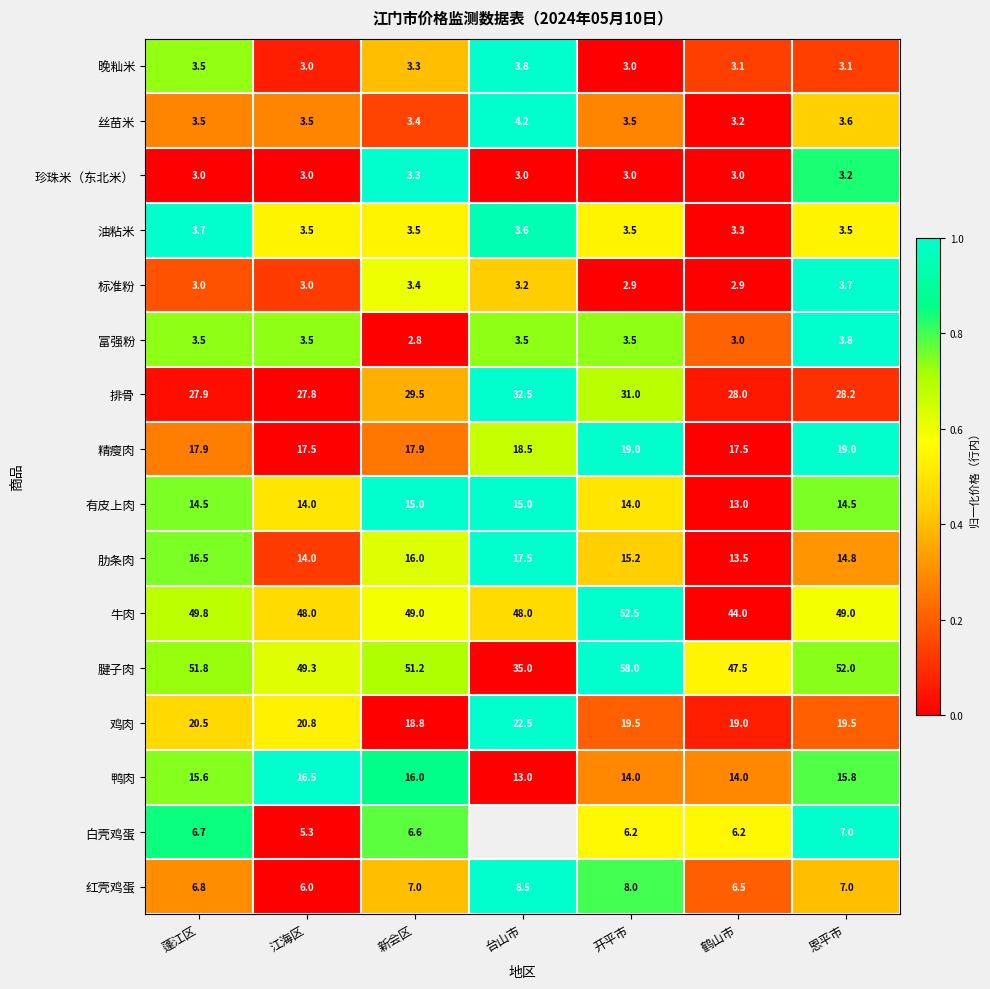

Between 江海区 and 恩平市, which series saw the biggest shift?

腱子肉